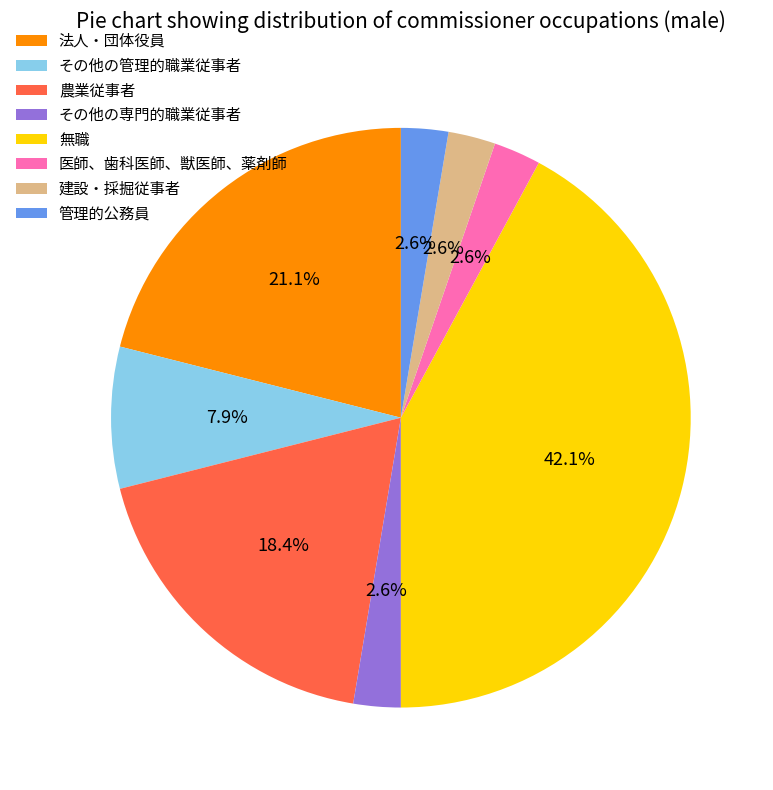

Which has a higher value, その他の専門的職業従事者 or 法人・団体役員?

法人・団体役員